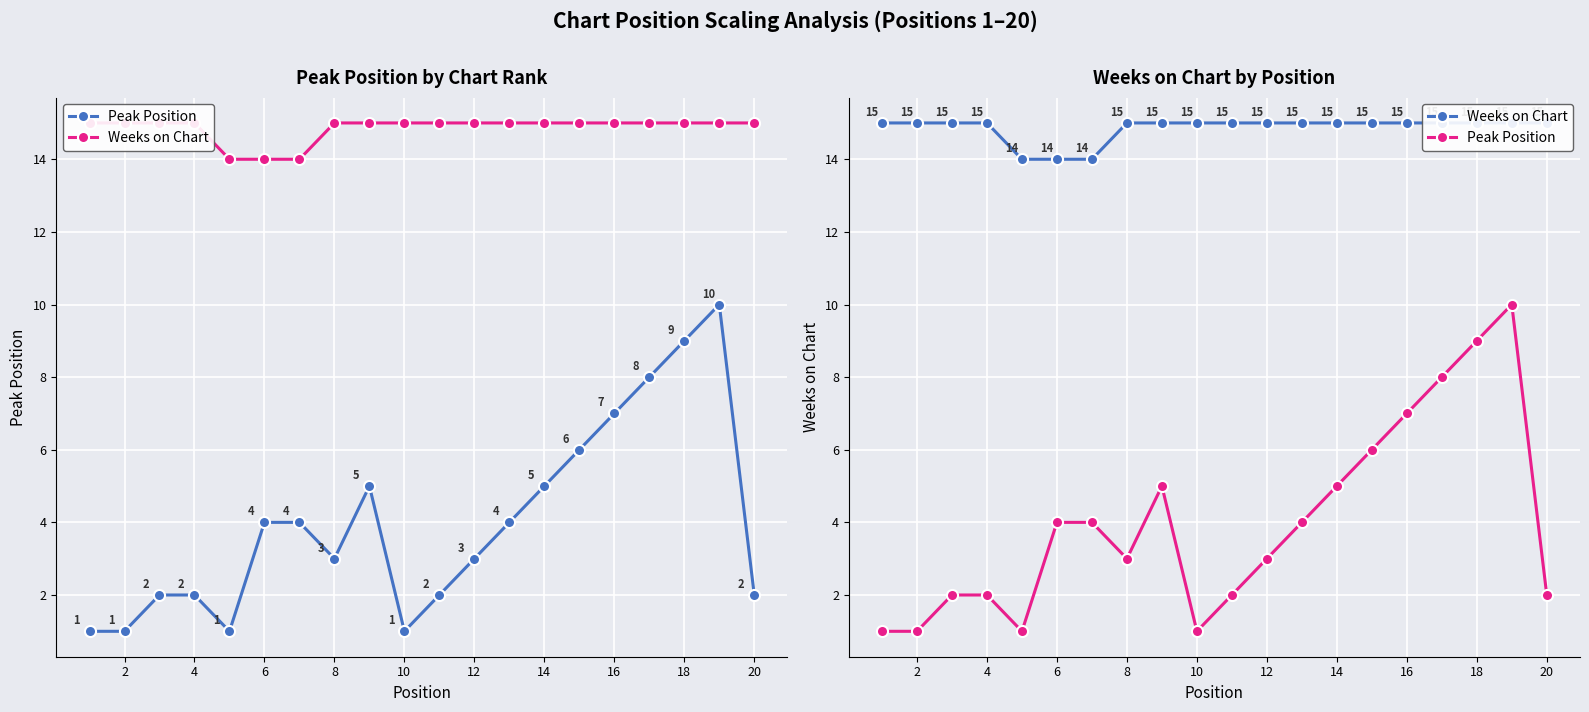

How many data points does each series have?

20